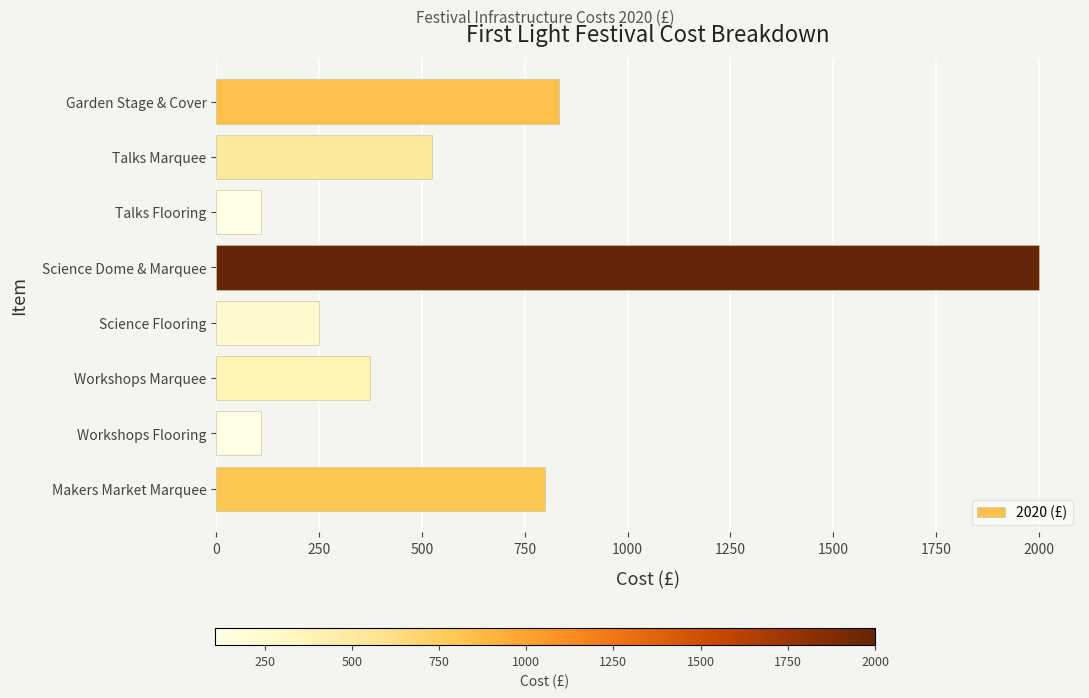

Reading top to bottom, transcribe all the data shown in this chart.

834.3	525.0	108.0	2000.0	250.0	375.0	108.0	800.0